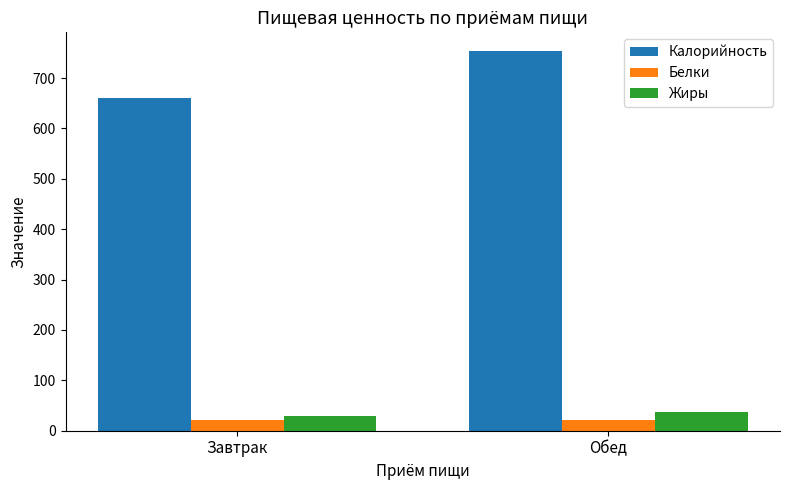

What is the sum of all Белки values?

42.5